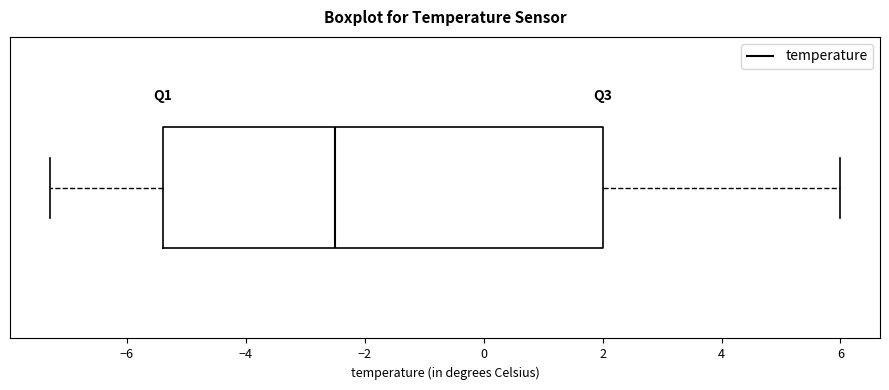

Read this box plot against the x-axis: the position of the median line, the range covered by the box, and the ends of both whiskers. The values are not printed on the chart, so give them approximately, as read against the axis.

median -2.4, box -5.4 to 2.0, whiskers -7.2 to 6.0